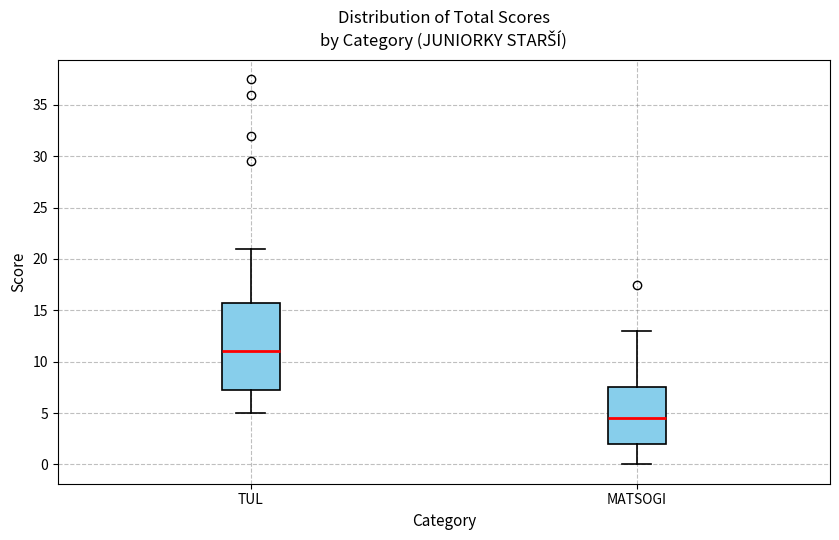

Comparing the boxes themselves (not the whiskers), which one is the tallest?

TUL